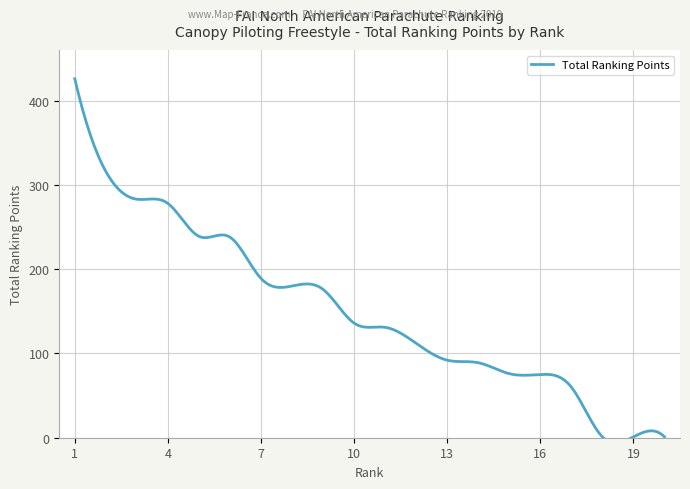

What is the average value?

155